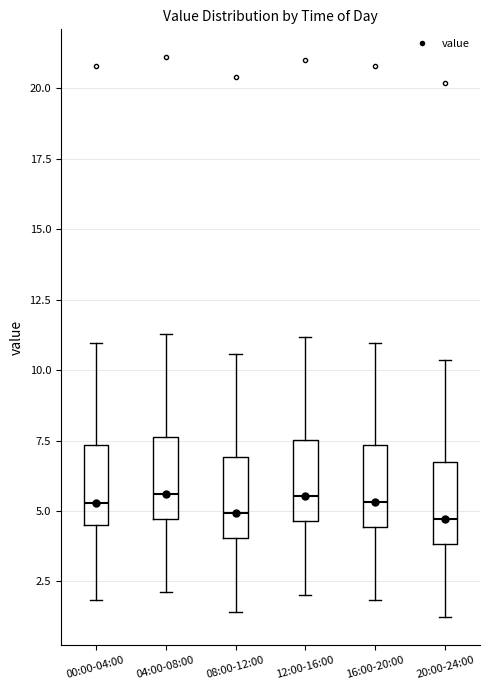

Where is the lower edge of the box for 20:00-24:00 on the y-axis? The values are not printed on the chart, so give them approximately, as read against the axis.

4.0